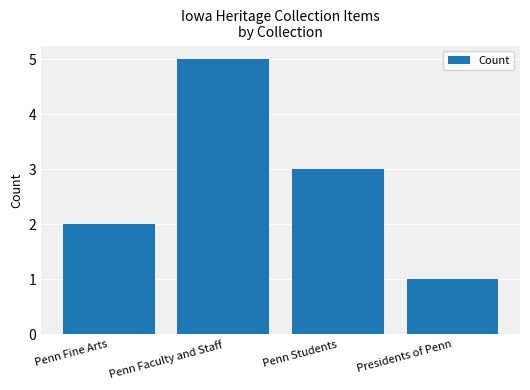

What is the change in value from Penn Fine Arts to Presidents of Penn?

-1